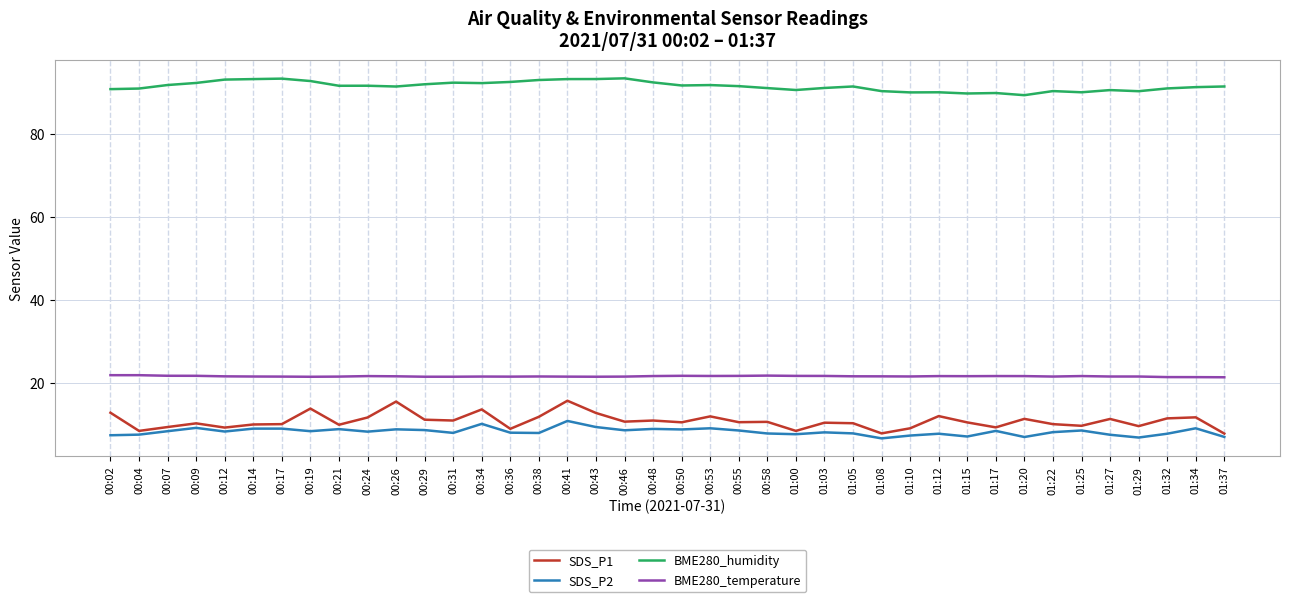

Which series has the widest spread of values?

SDS_P1